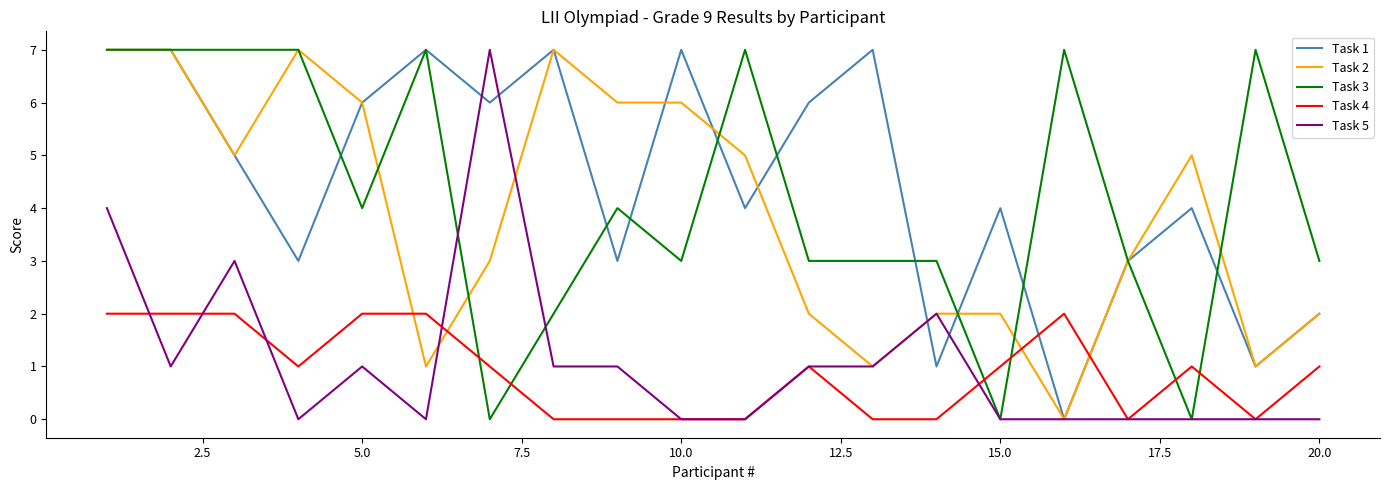

What is the maximum value shown in the chart?

7